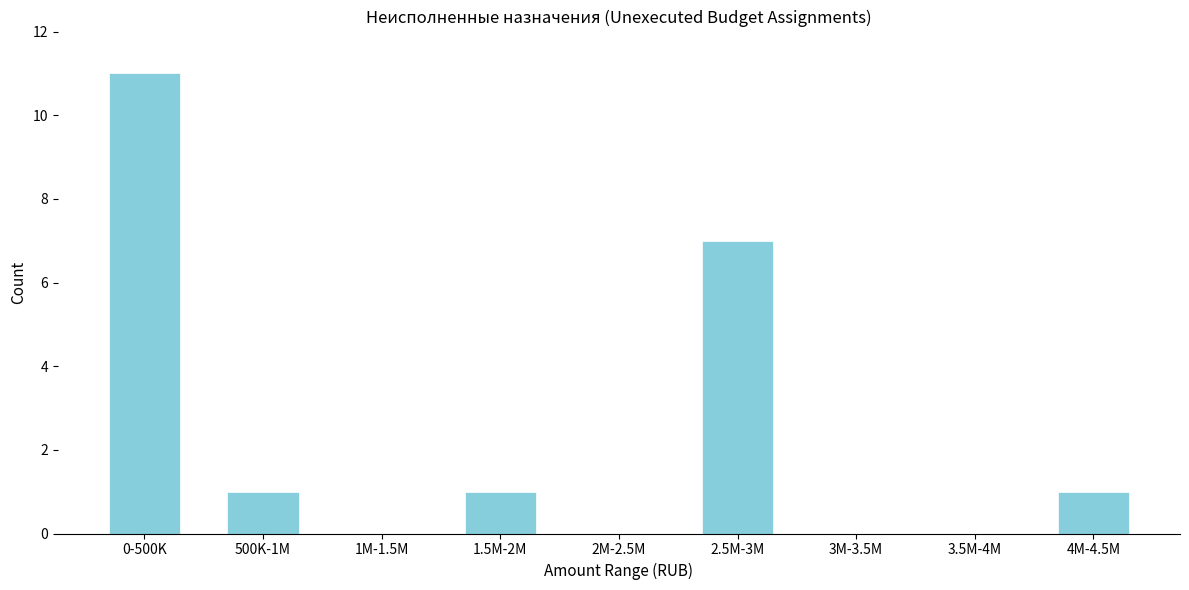

Reading left to right, extract all data points from this chart.

0-500K=11	500K-1M=1	1M-1.5M=0	1.5M-2M=1	2M-2.5M=0	2.5M-3M=7	3M-3.5M=0	3.5M-4M=0	4M-4.5M=1